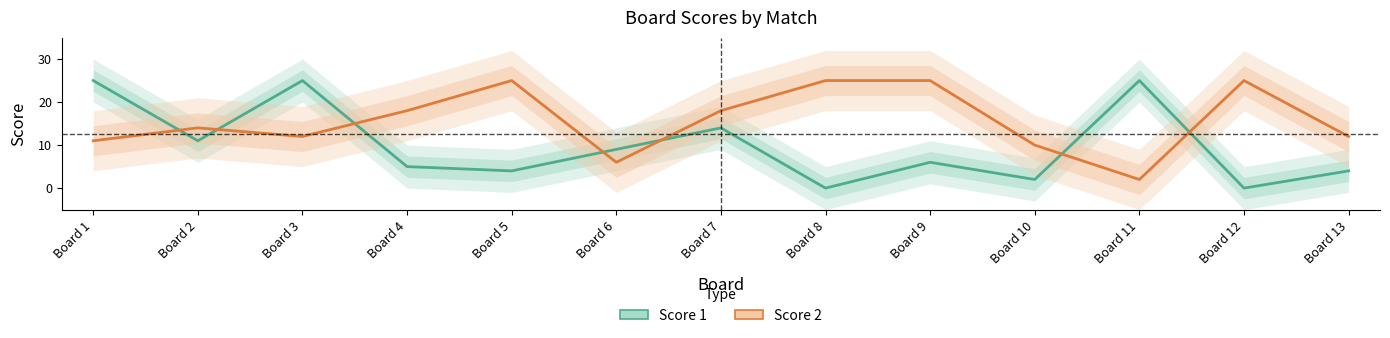

Reading left to right, transcribe all the data shown in this chart.

Score 1: Board 1=25	Board 2=11	Board 3=25	Board 4=5	Board 5=4	Board 6=9	Board 7=14	Board 8=0	Board 9=6	Board 10=2	Board 11=25	Board 12=0	Board 13=4
Score 2: Board 1=11	Board 2=14	Board 3=12	Board 4=18	Board 5=25	Board 6=6	Board 7=18	Board 8=25	Board 9=25	Board 10=10	Board 11=2	Board 12=25	Board 13=12